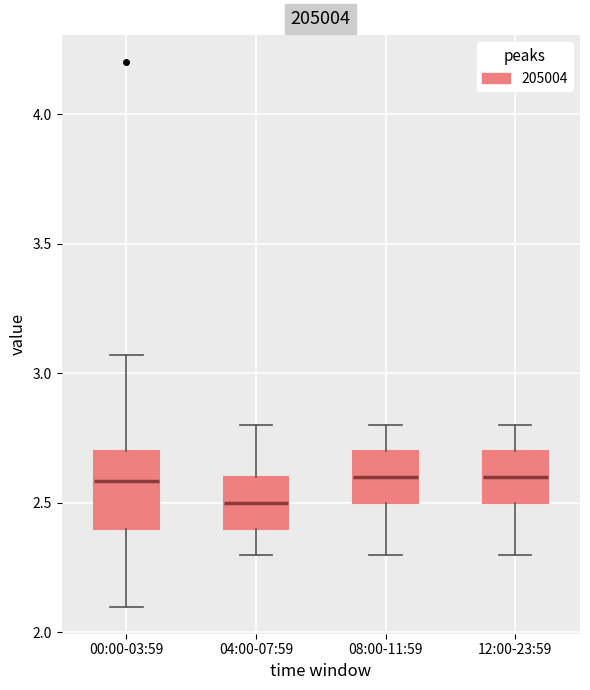

Reading left to right, transcribe this box plot: for each box, give where its median line is, the range the box spans, and where its two whiskers end, as read against the y-axis. The values are not printed on the chart, so give them approximately, as read against the axis.

00:00-03:59: median 2.60, box 2.40 to 2.70, whiskers 2.10 to 3.05
04:00-07:59: median 2.50, box 2.40 to 2.60, whiskers 2.30 to 2.80
08:00-11:59: median 2.60, box 2.50 to 2.70, whiskers 2.30 to 2.80
12:00-23:59: median 2.60, box 2.50 to 2.70, whiskers 2.30 to 2.80